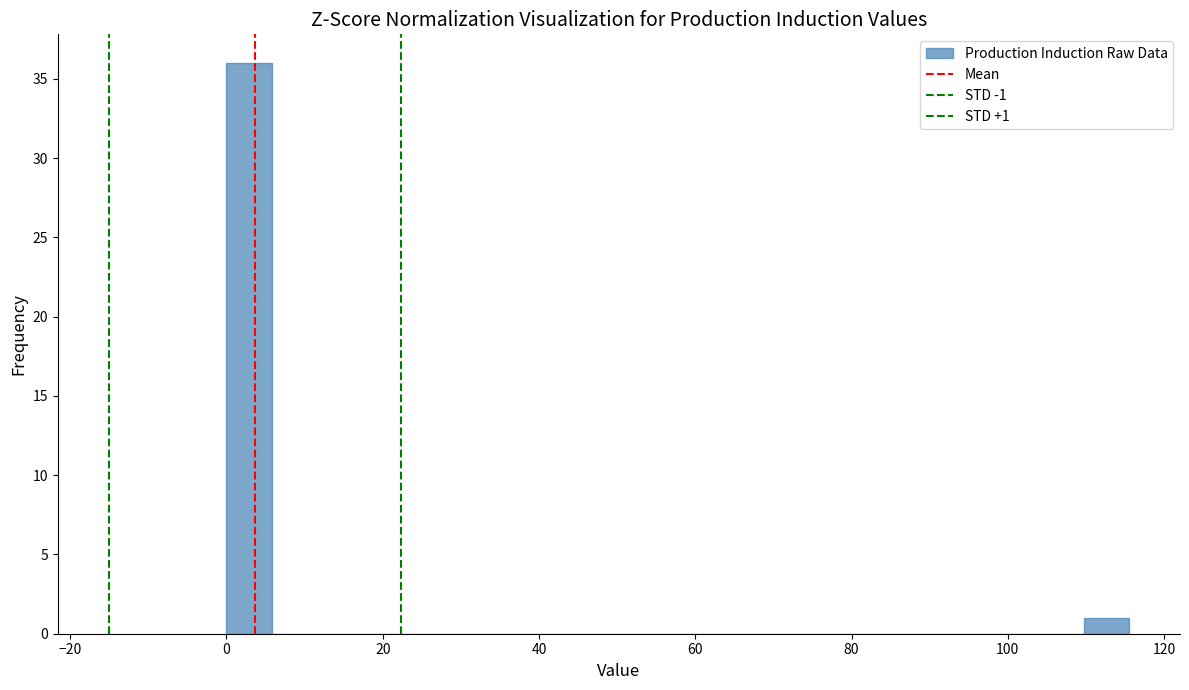

Around what value on the x-axis is the tallest bar? Give the approximate position of its centre, as read against the axis.

2